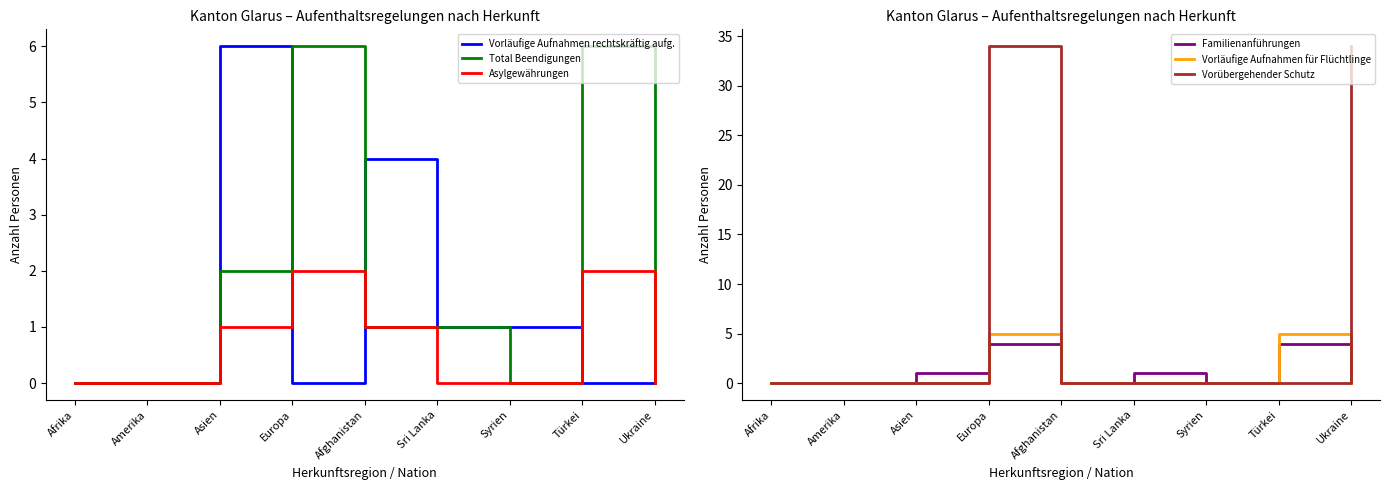

What is the difference between the maximum and minimum values in the Vorläufige Aufnahmen rechtskräftig aufg. series?

6